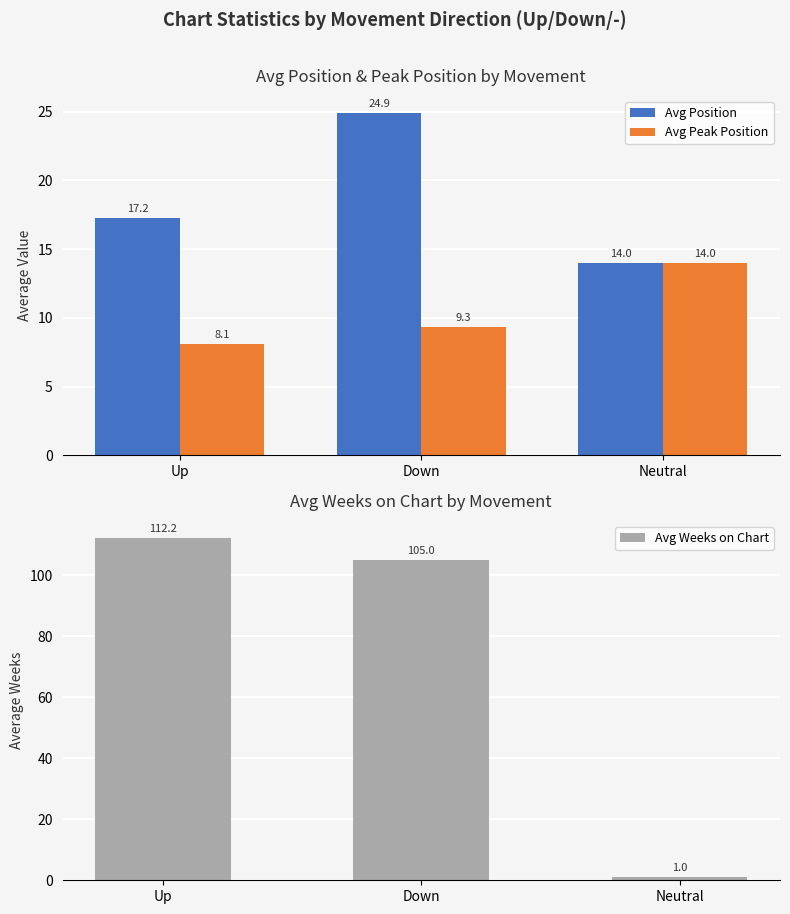

How many bars are there in total?

9